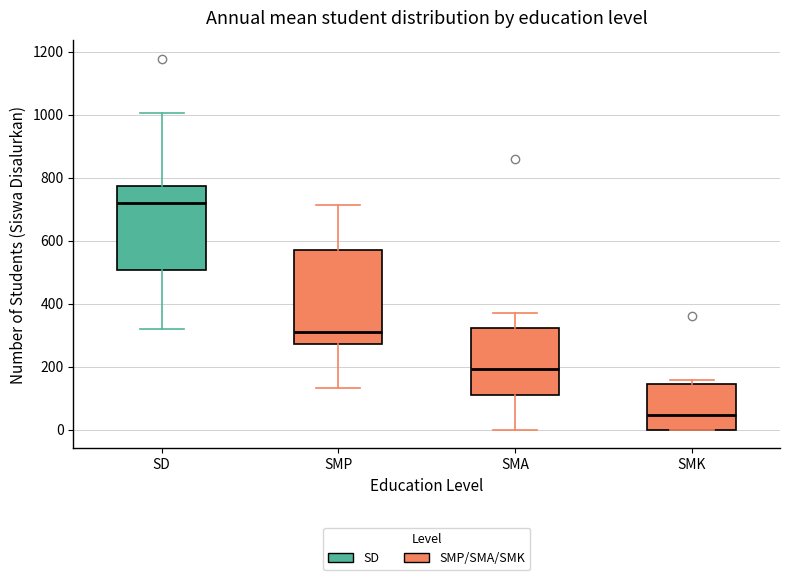

Which box is the tallest, from its lower edge to its upper edge?

SMP